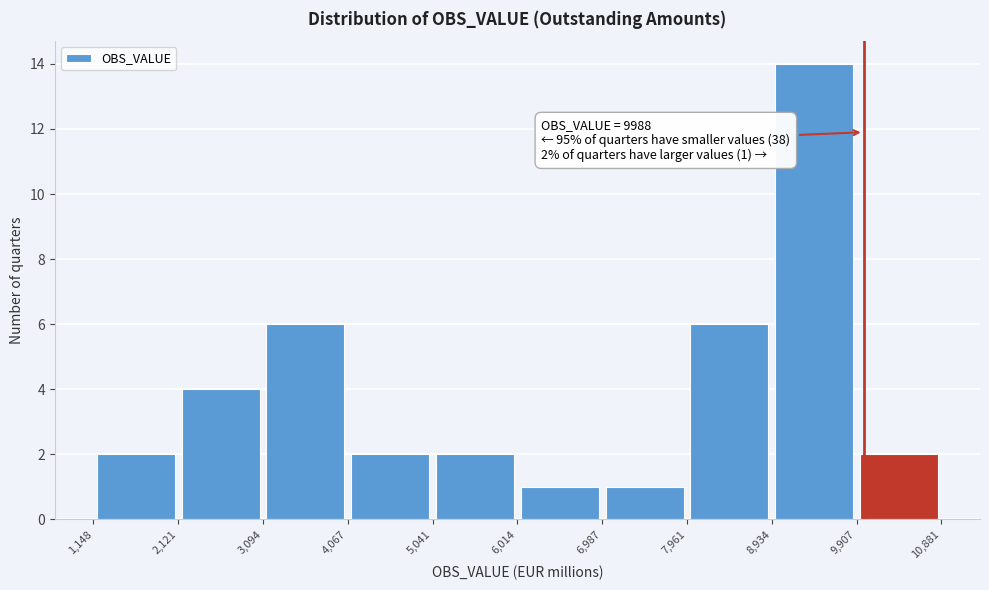

Over which range of the x-axis is the bar tallest?

8,934 to 9,907